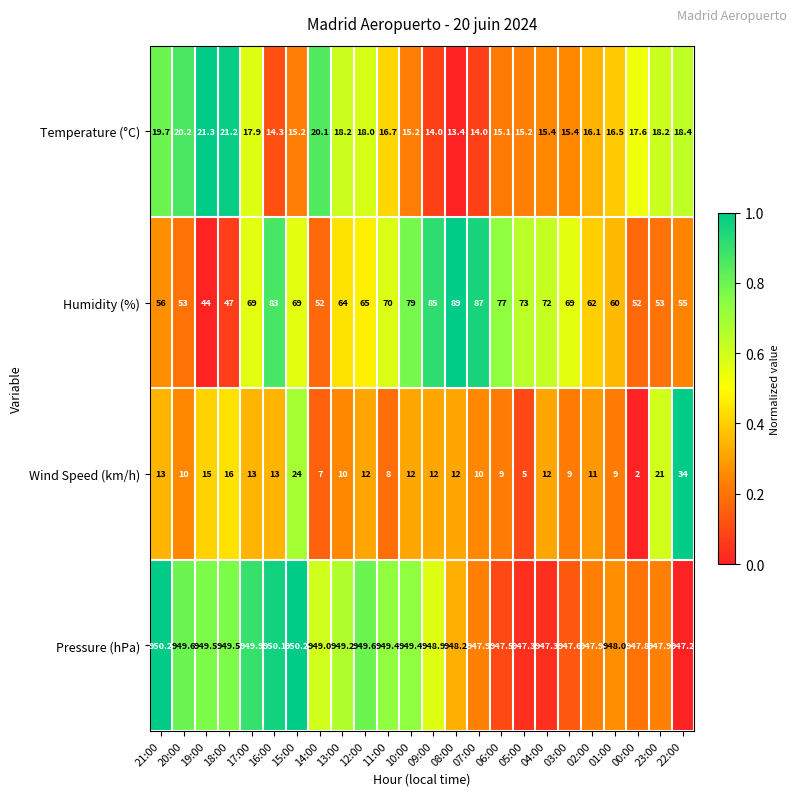

What value does the Pressure (hPa) series have at 04:00?

947.3